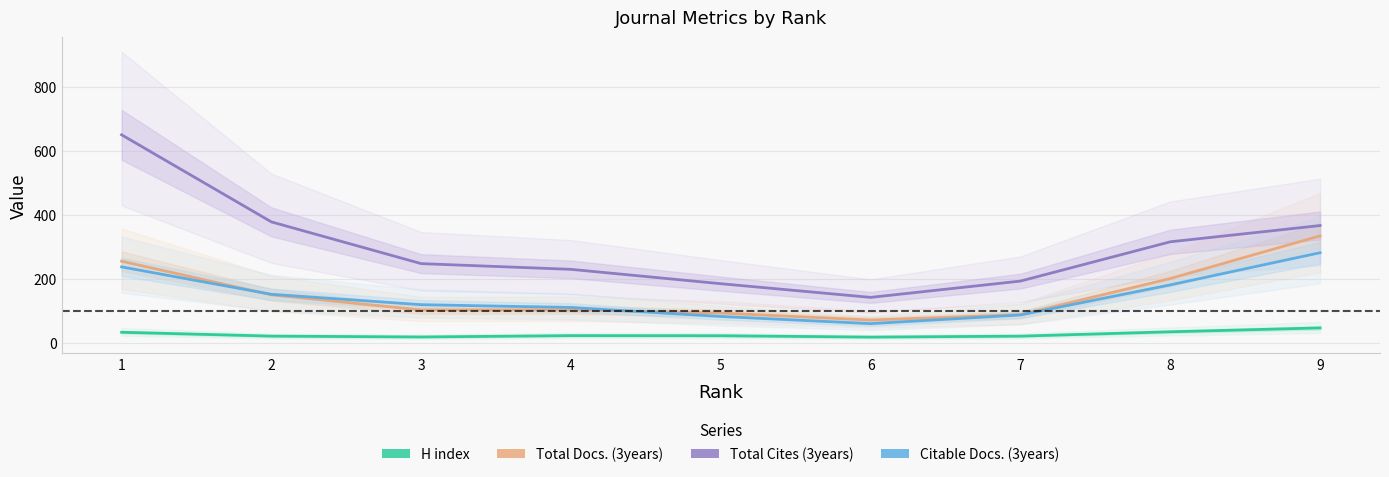

Which category has the highest value in the Citable Docs. (3years) series?

9